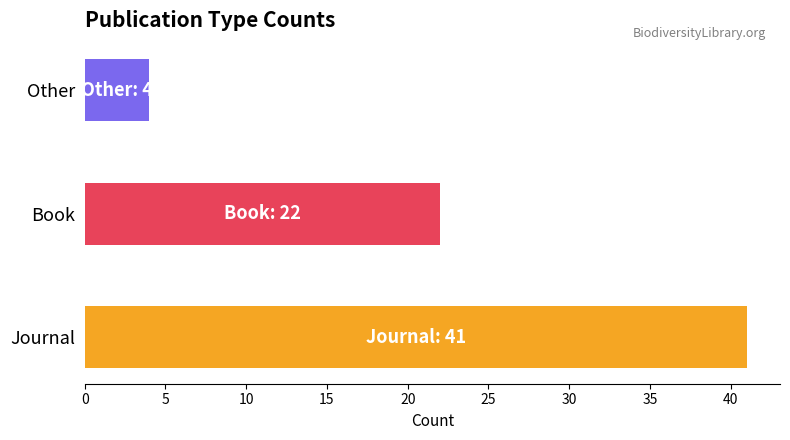

How many categories are shown in the chart?

3